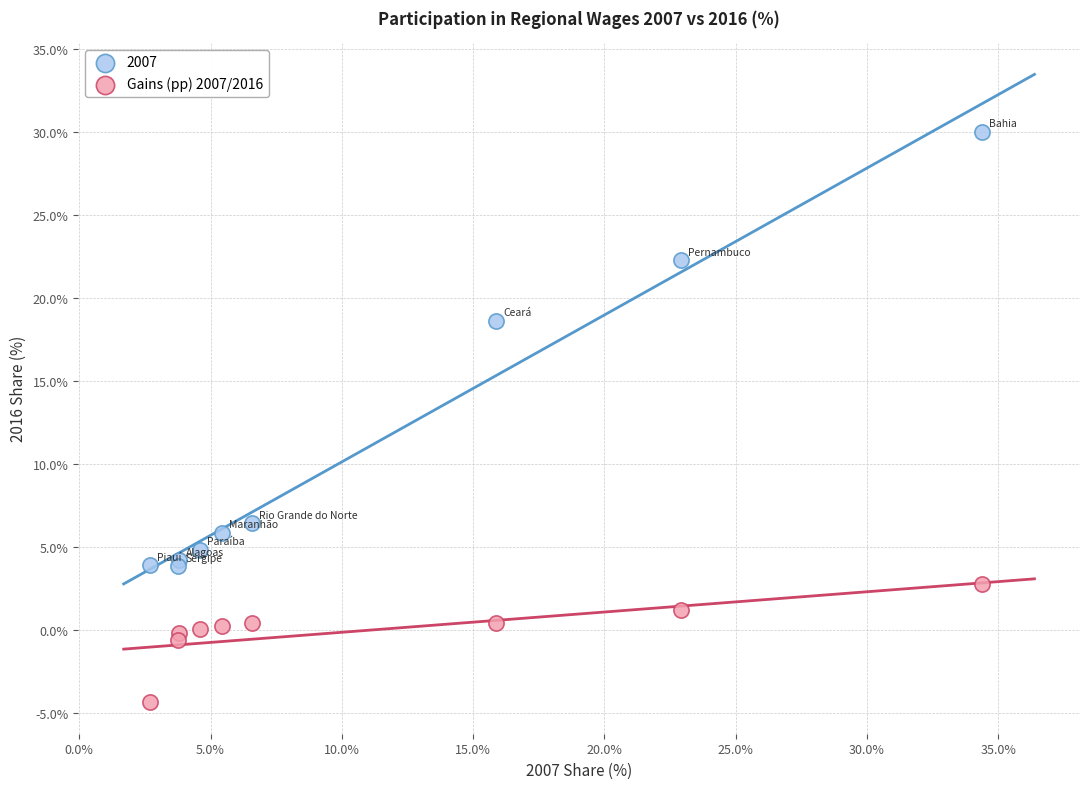

Which series contains the lowest Y value?

Gains (pp) 2007/2016